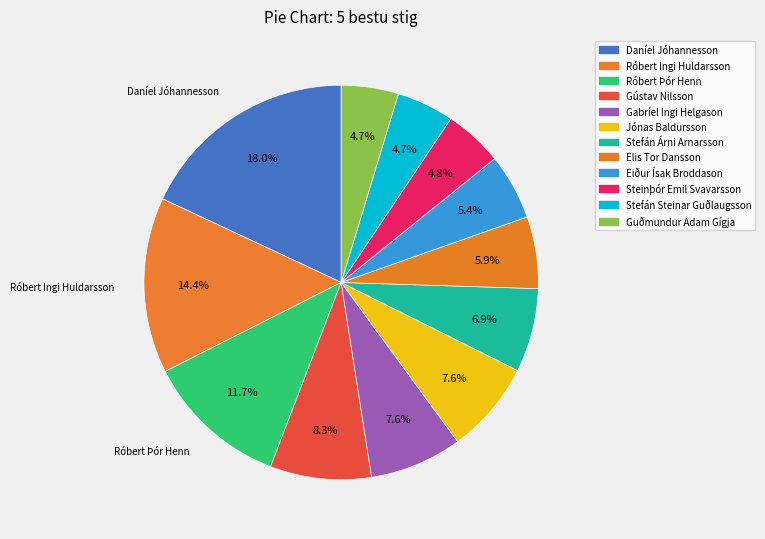

True or false: Elis Tor Dansson accounts for 20% of the total.

False